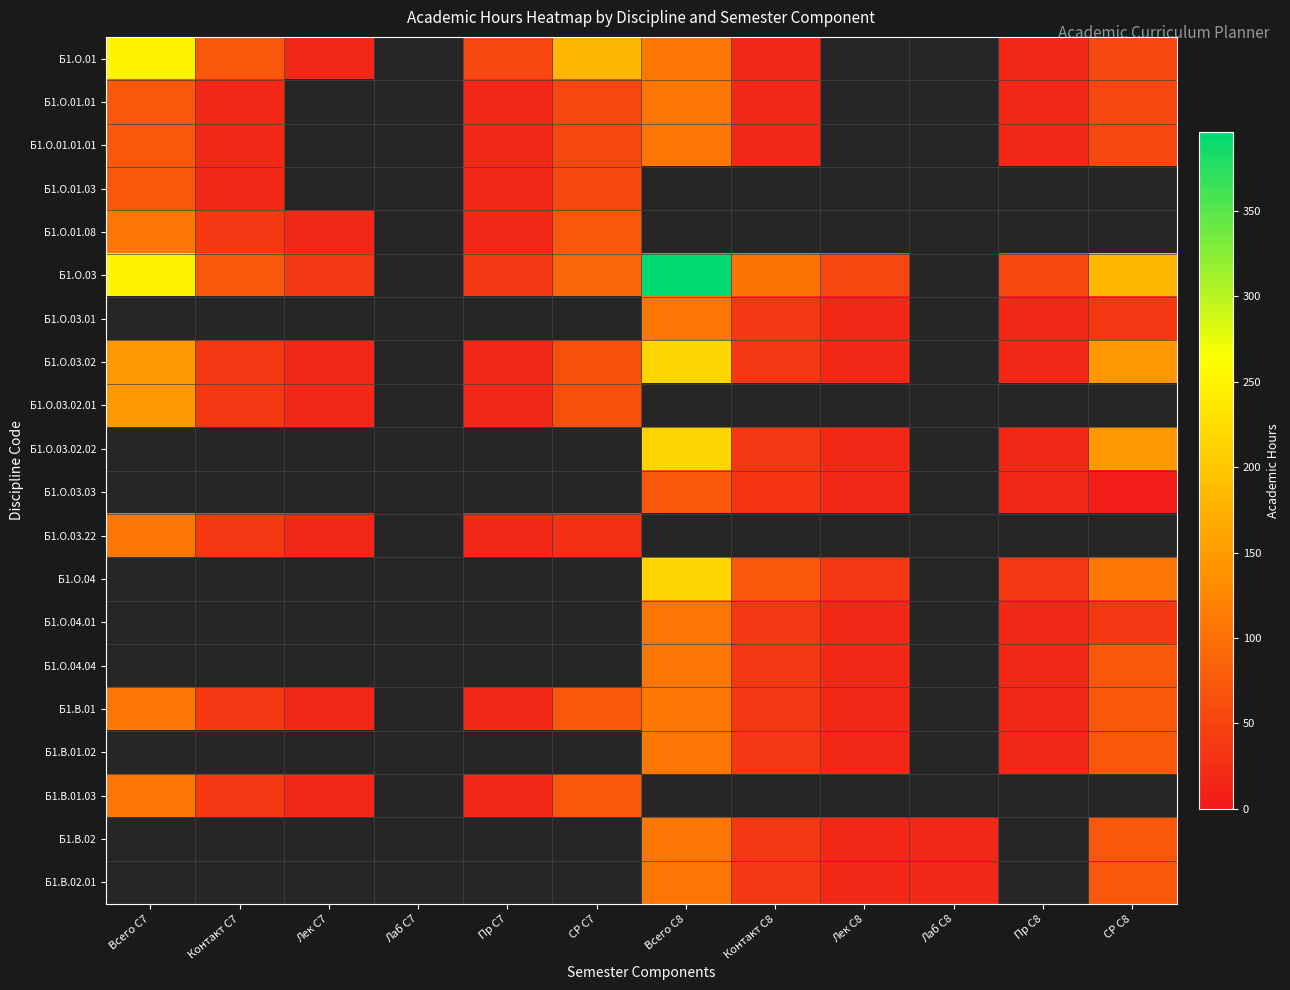

Is it true that Б1.В.01 equals 36.0 at Контакт С8?

True